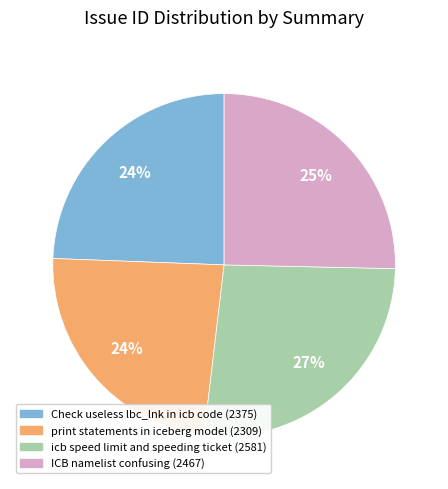

To the nearest percent, what is the difference between the largest and smallest slice percentages?

3%